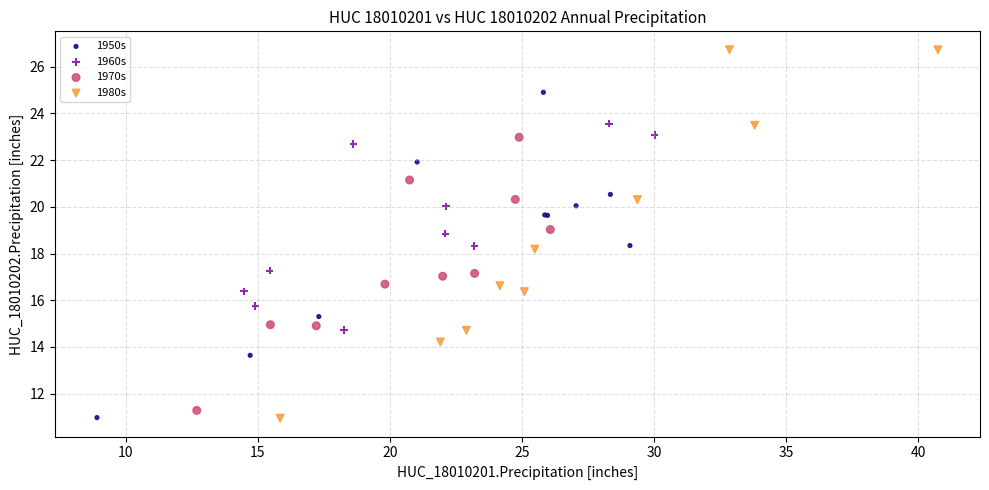

Which series has the widest spread of Y values?

1980s